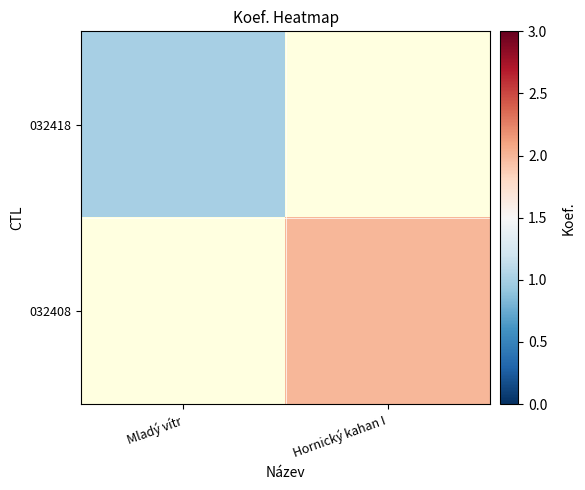

Where is 032418 nearest to the value 1?

Mladý vítr